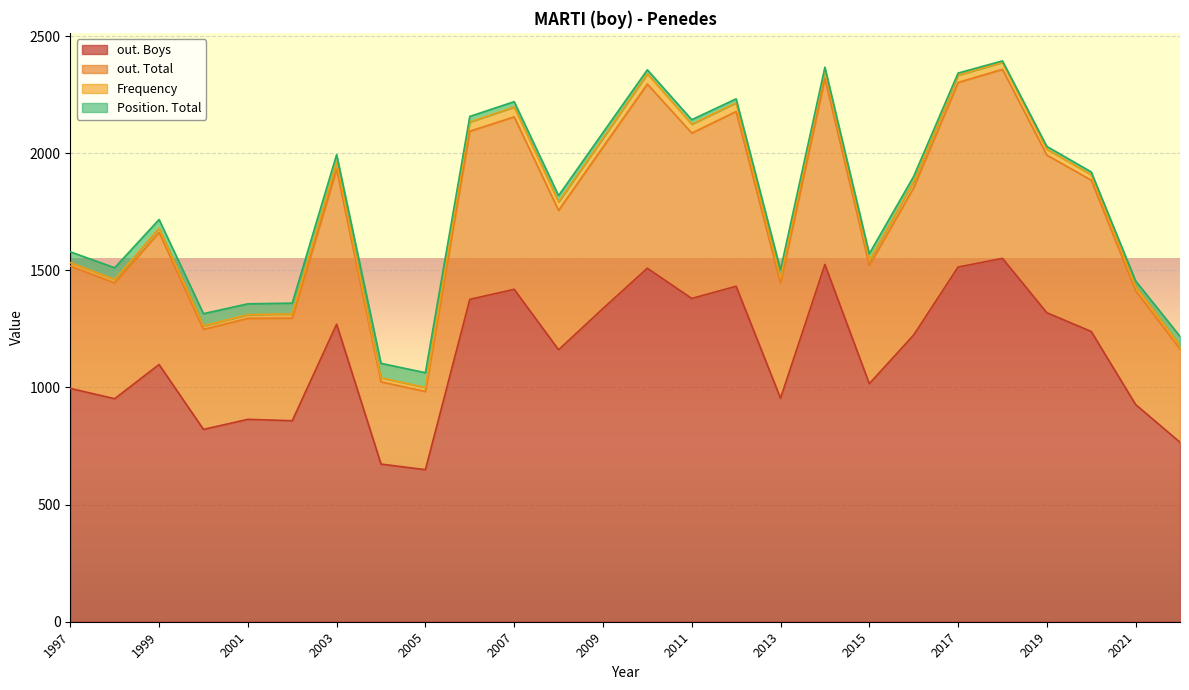

What is the highest value of the out. Boys series?

1551